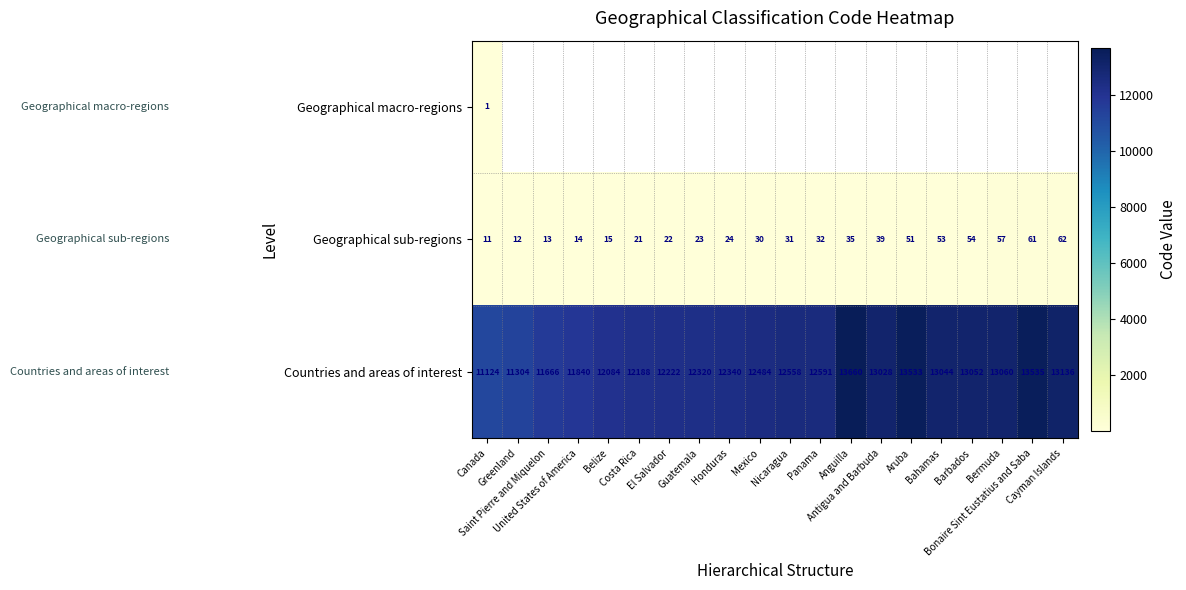

What is the maximum value shown in the chart?

13660.0